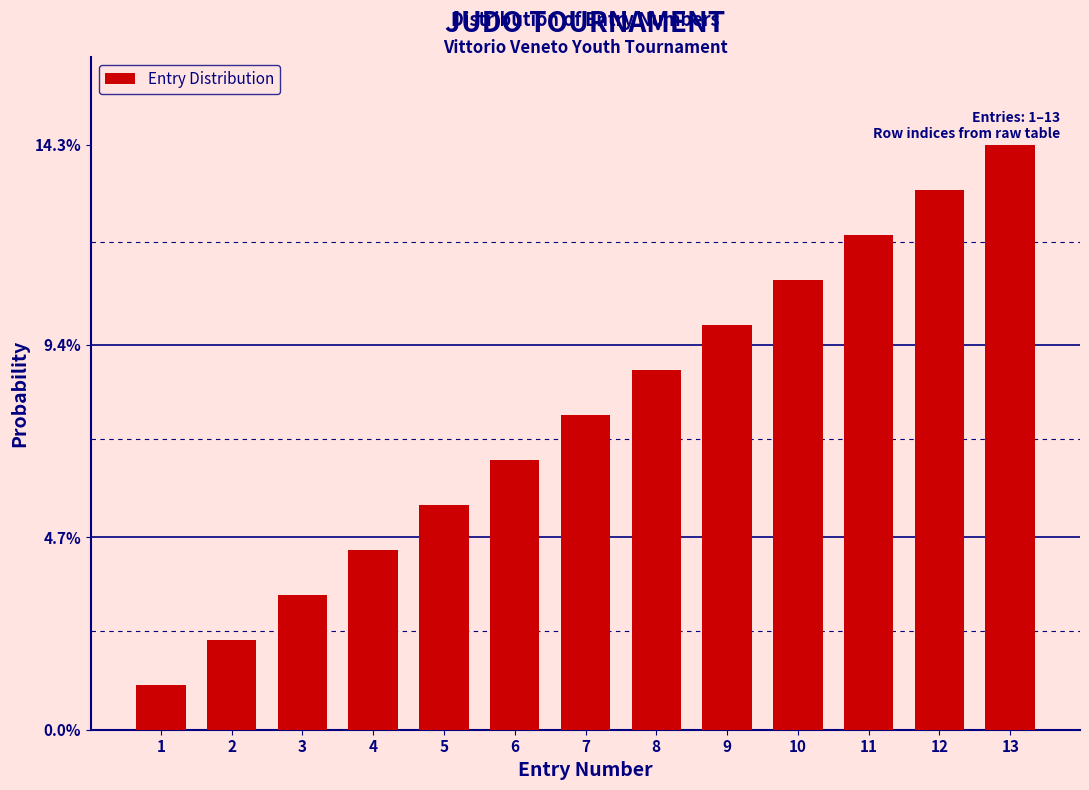

Reading right to left, list all the values displayed in this chart.

13=14.3	12=13.2	11=12.1	10=11.0	9=9.9	8=8.8	7=7.7	6=6.6	5=5.5	4=4.4	3=3.3	2=2.2	1=1.1